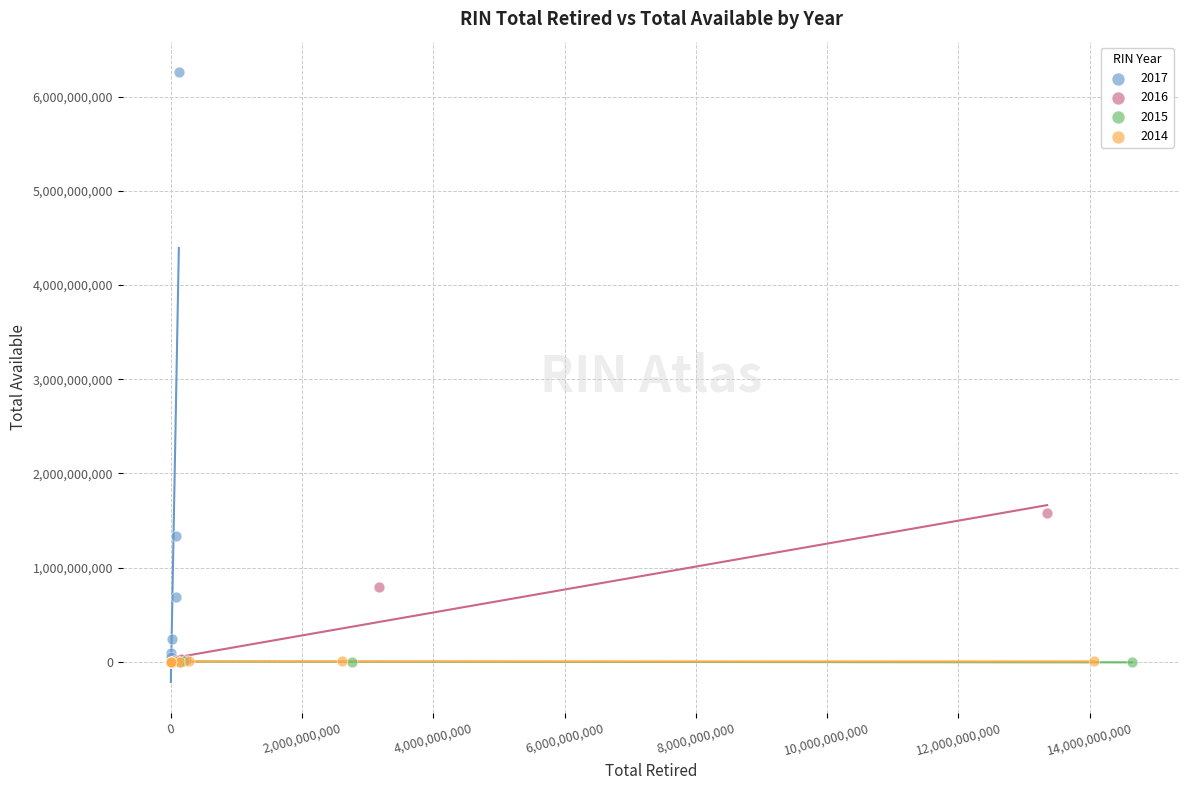

Which series has the largest Y range (max minus min)?

2017